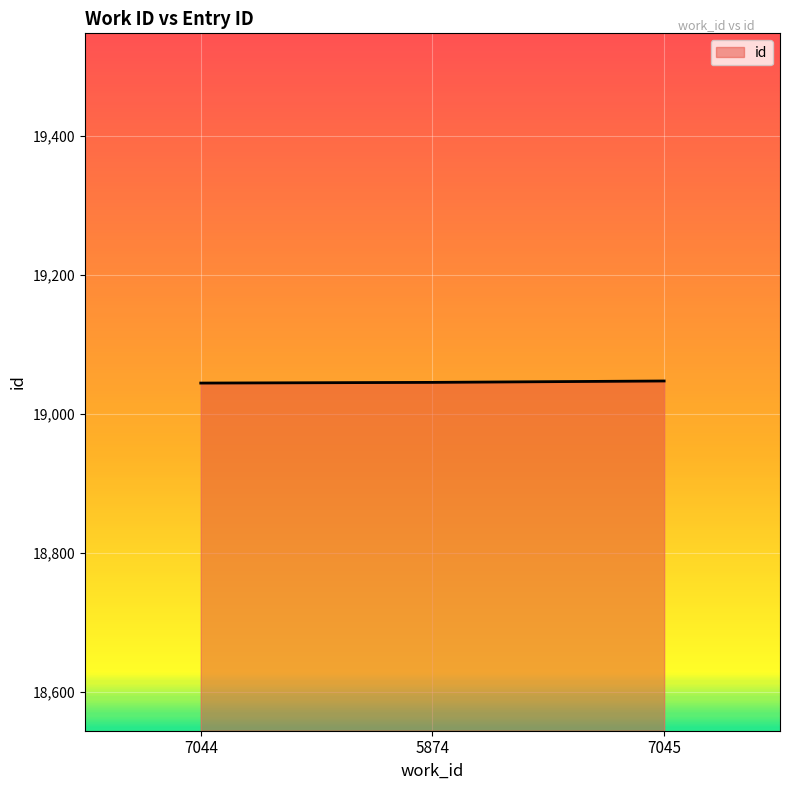

What is the smallest value displayed?

19044